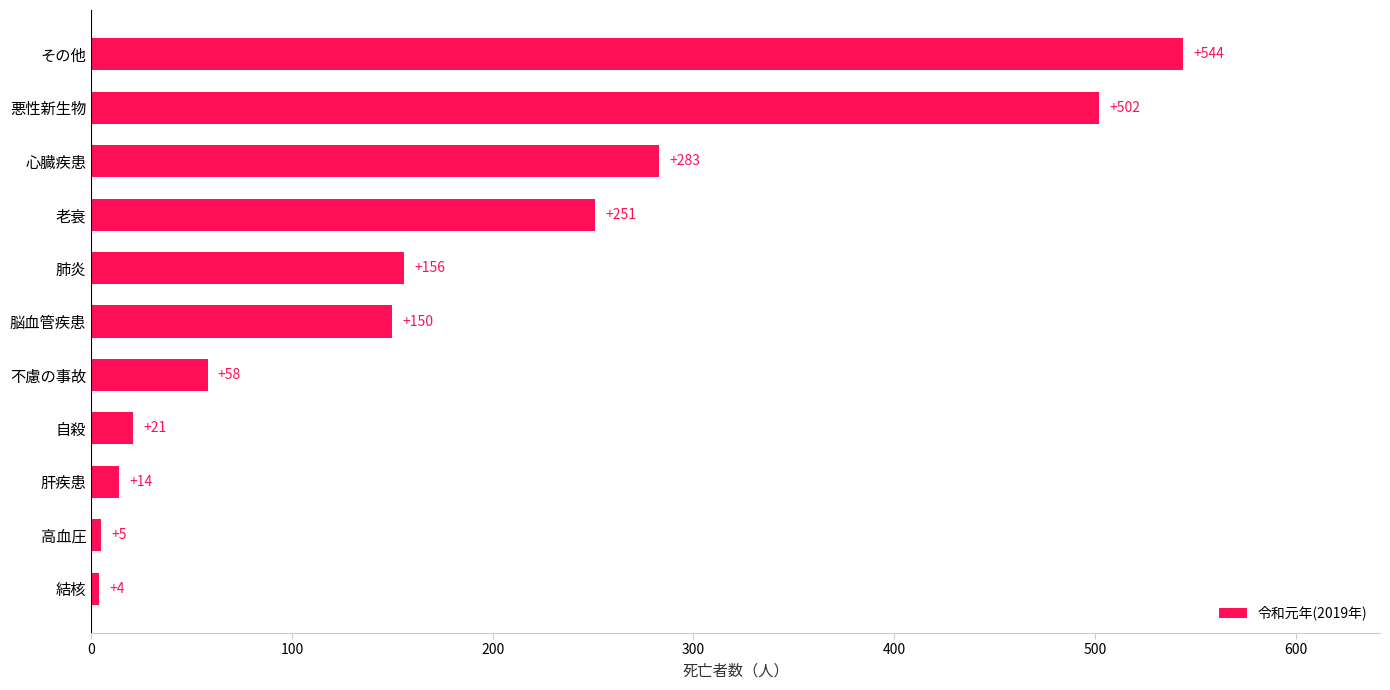

The chart shows a value of 22 at 不慮の事故. True or false?

False